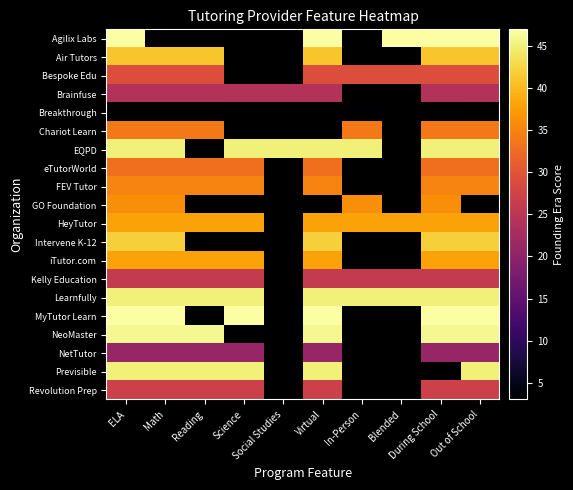

Read the Brainfuse value at During School.

24.0